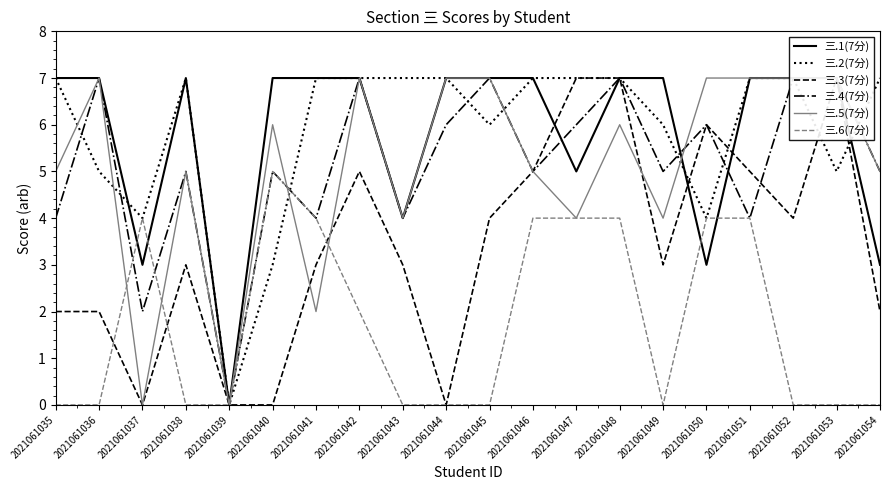

Reading left to right, extract all data points from this chart.

三.1(7分): 7	7	3	7	0	7	7	7	4	7	7	7	5	7	7	3	7	7	7	3
三.2(7分): 7	5	4	7	0	3	7	7	7	7	6	7	7	7	6	4	7	7	5	7
三.3(7分): 2	2	0	3	0	0	3	5	3	0	4	5	7	7	3	6	5	4	7	2
三.4(7分): 4	7	2	5	0	5	4	7	4	6	7	5	6	7	5	6	4	7	7	5
三.5(7分): 5	7	0	5	0	6	2	7	4	7	7	5	4	6	4	7	7	7	7	5
三.6(7分): 0	0	4	0	0	5	4	2	0	0	0	4	4	4	0	4	4	0	0	0